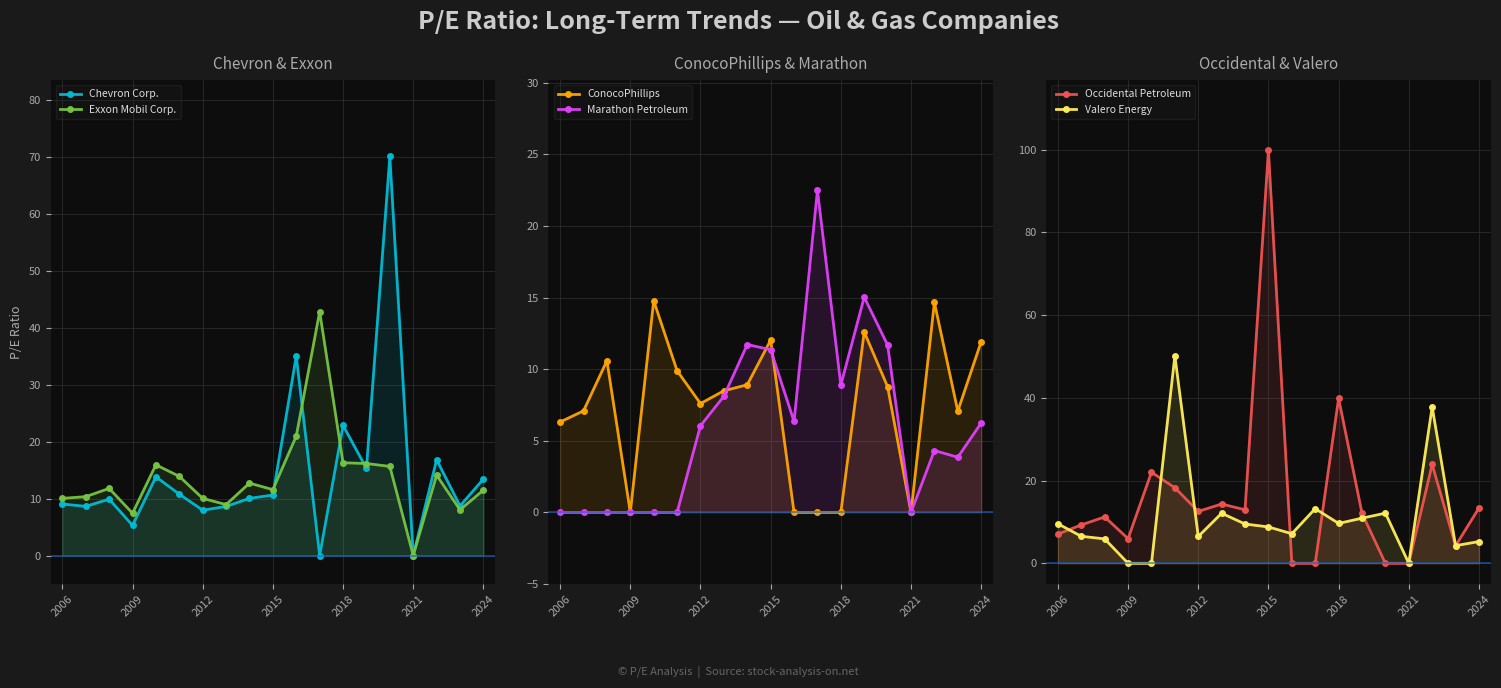

Which series has the largest total across all categories?

Occidental Petroleum